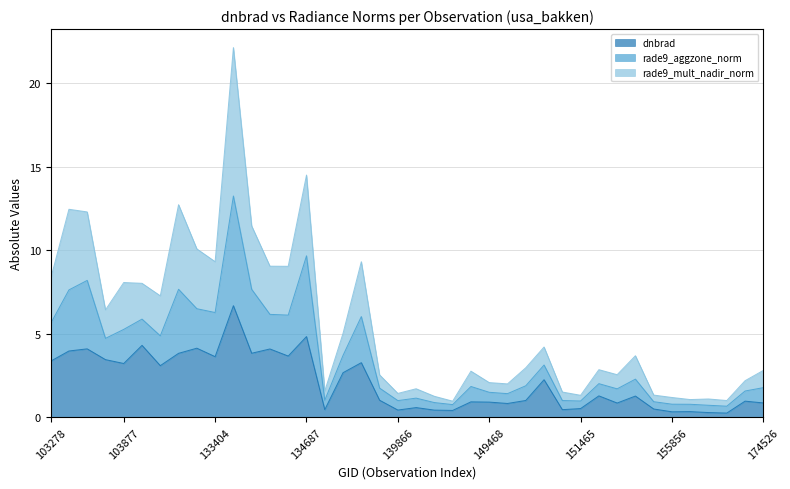

Read the dnbrad value at 133762.

3.8